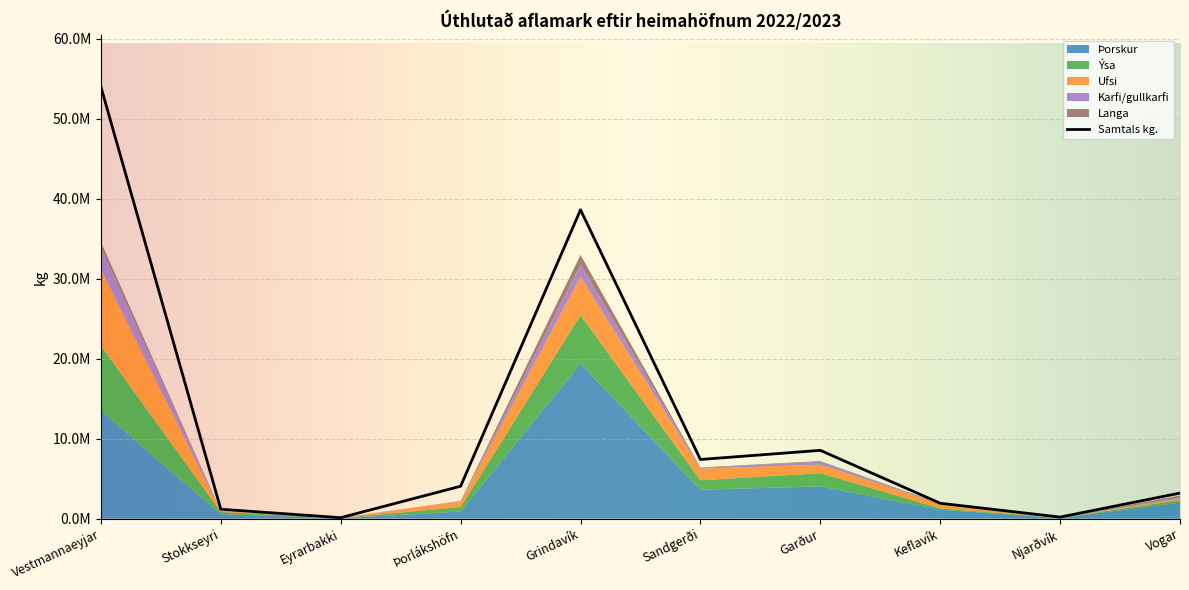

What is the average value of the Ufsi series?

1851014